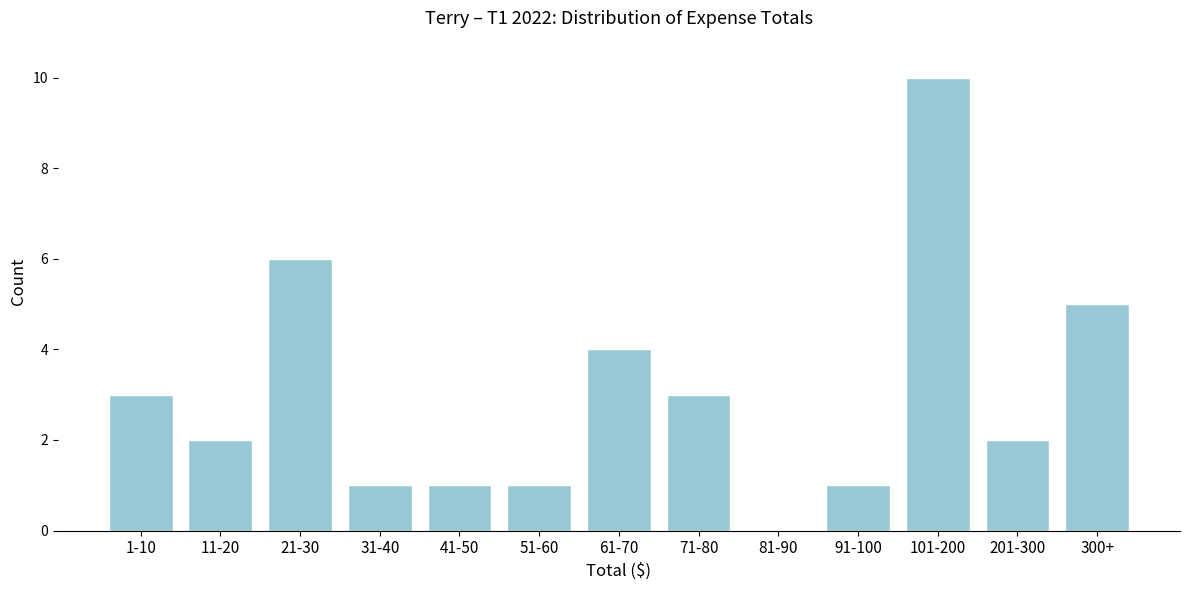

Reading left to right, transcribe all the data shown in this chart.

1-10=3	11-20=2	21-30=6	31-40=1	41-50=1	51-60=1	61-70=4	71-80=3	81-90=0	91-100=1	101-200=10	201-300=2	300+=5